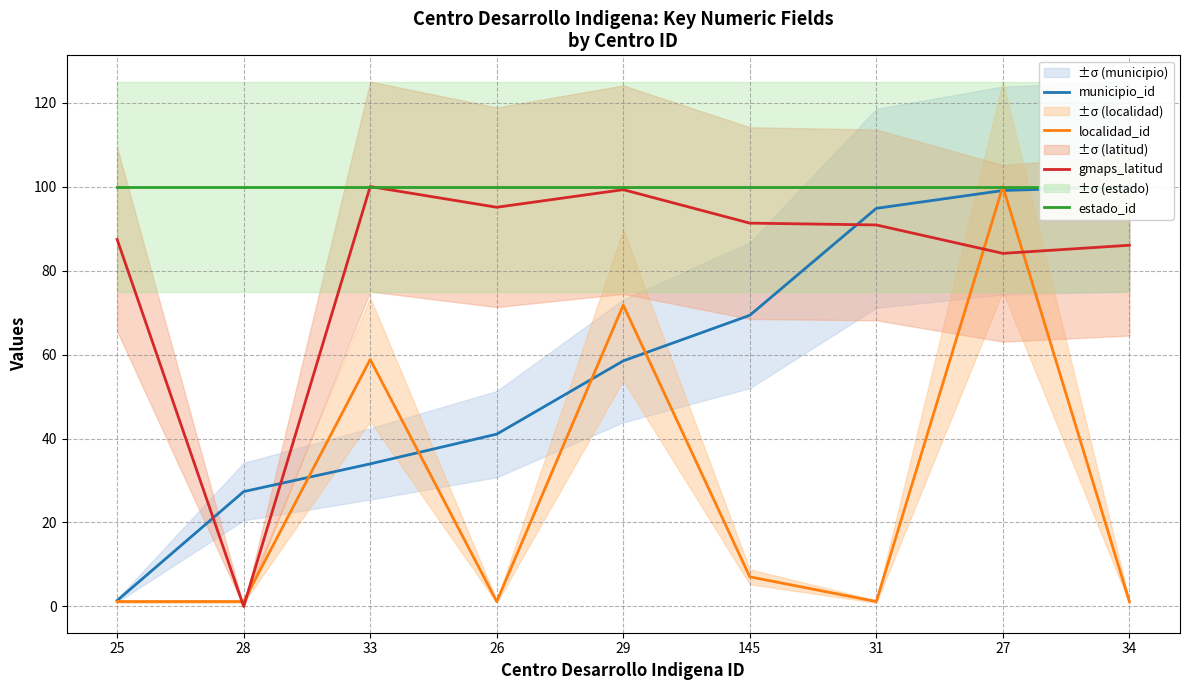

Count the number of data series in this chart.

4